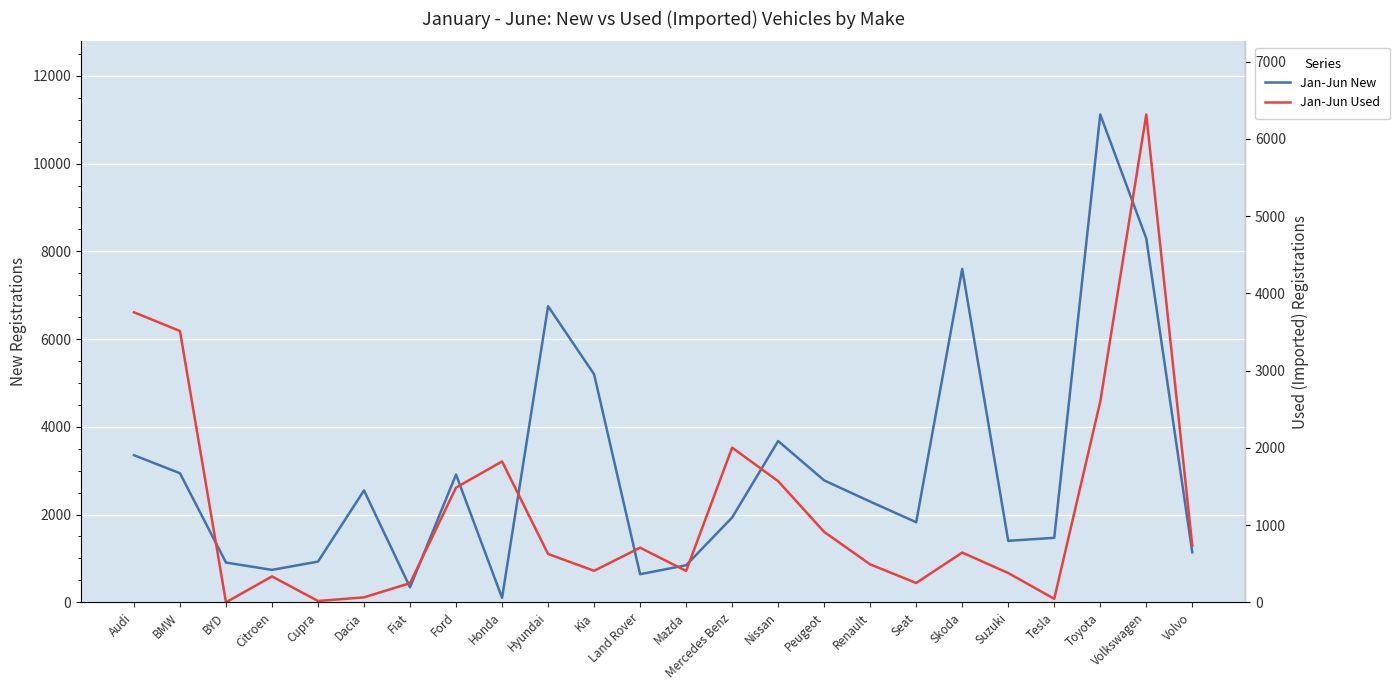

At how many categories does at least one series exceed 8522?

1